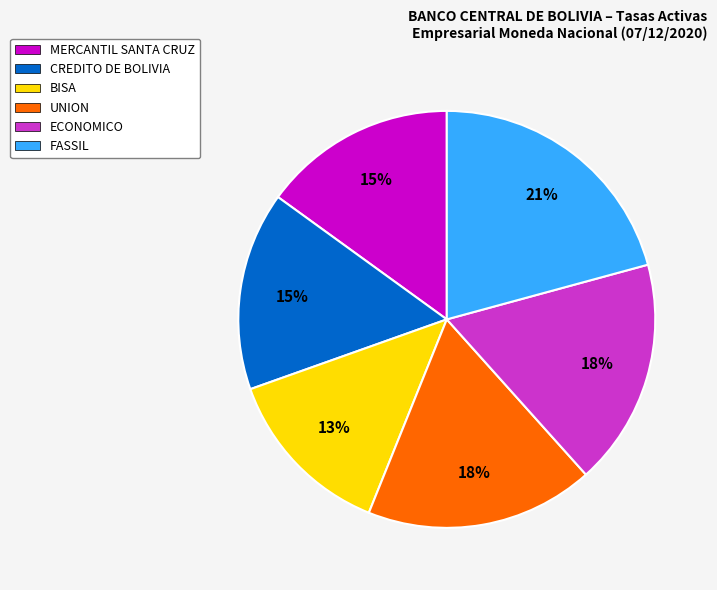

Combined, do FASSIL and UNION account for over 50%?

No